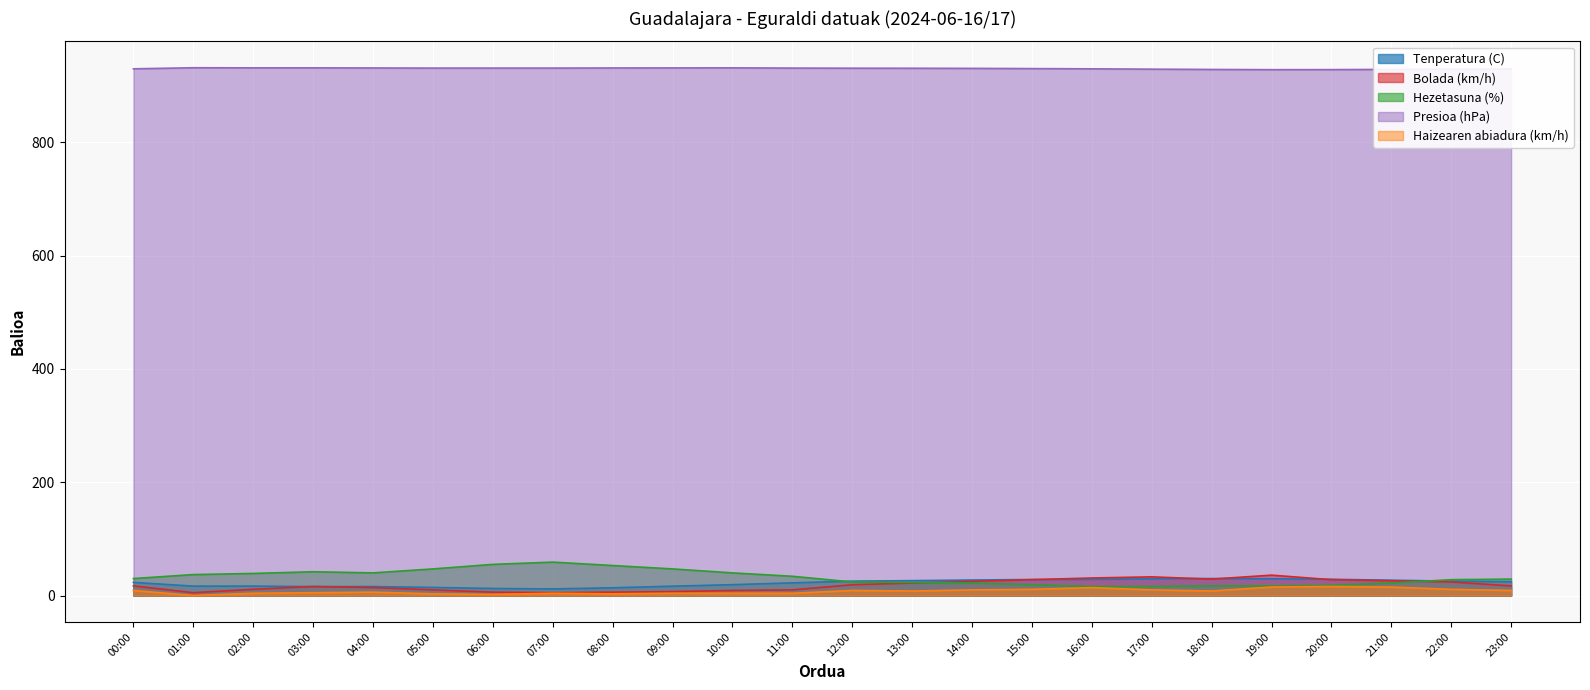

What is the difference between the maximum and minimum values in the Presioa (hPa) series?

3.4